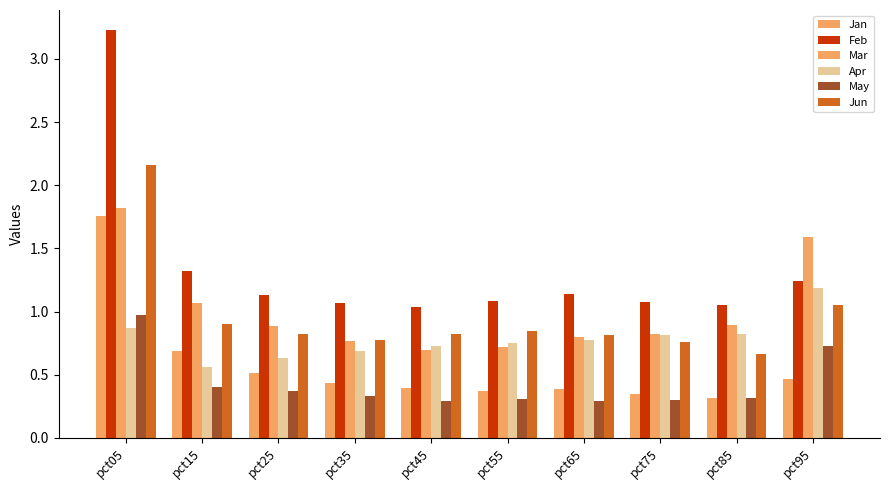

Which category has the lowest value across all series?

pct65